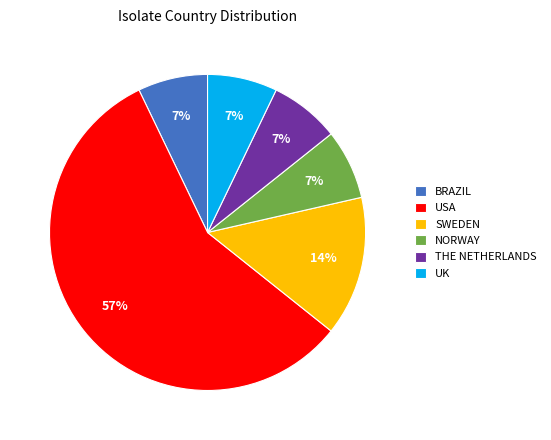

What percentage is the UK slice, to the nearest percent?

7%